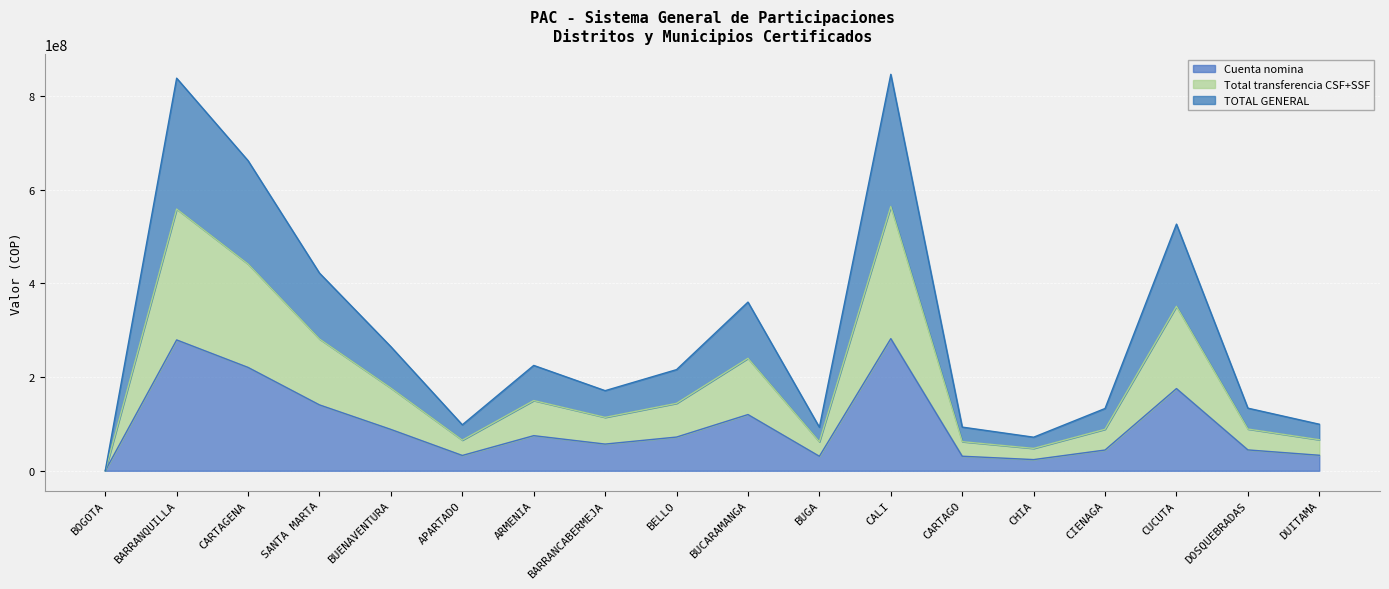

Reading right to left, list all the values displayed in this chart.

Cuenta nomina: 33148253.3	44581750.3	175583653.0	44346102.0	23913566.3	31102024.0	282216408.0	30988982.7	120082653.0	72016857.7	57039480.0	75008144.0	32732445.7	88325201.7	140715668.3	220744448.3	279466975.7	0.0
Total transferencia CSF SSF: 66296506.7	89163500.7	351167306.0	88692204.0	47827132.7	62204048.0	564432816.0	61977965.3	240165306.0	144033715.3	114078960.0	150016288.0	65464891.3	176650403.3	281431336.7	441488896.7	558933951.3	0.0
TOTAL GENERAL: 99444760.0	133745251.0	526750959.0	133038306.0	71740699.0	93306072.0	846649224.0	92966948.0	360247959.0	216050573.0	171118440.0	225024432.0	98197337.0	264975605.0	422147005.0	662233345.0	838400927.0	0.0